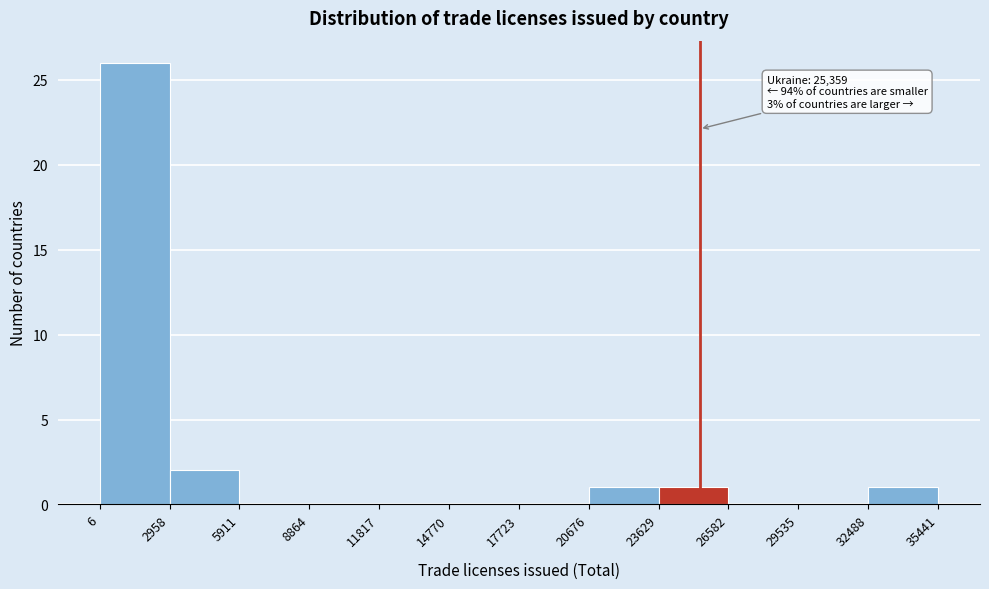

Over which range of the x-axis is the bar tallest?

6 to 2958